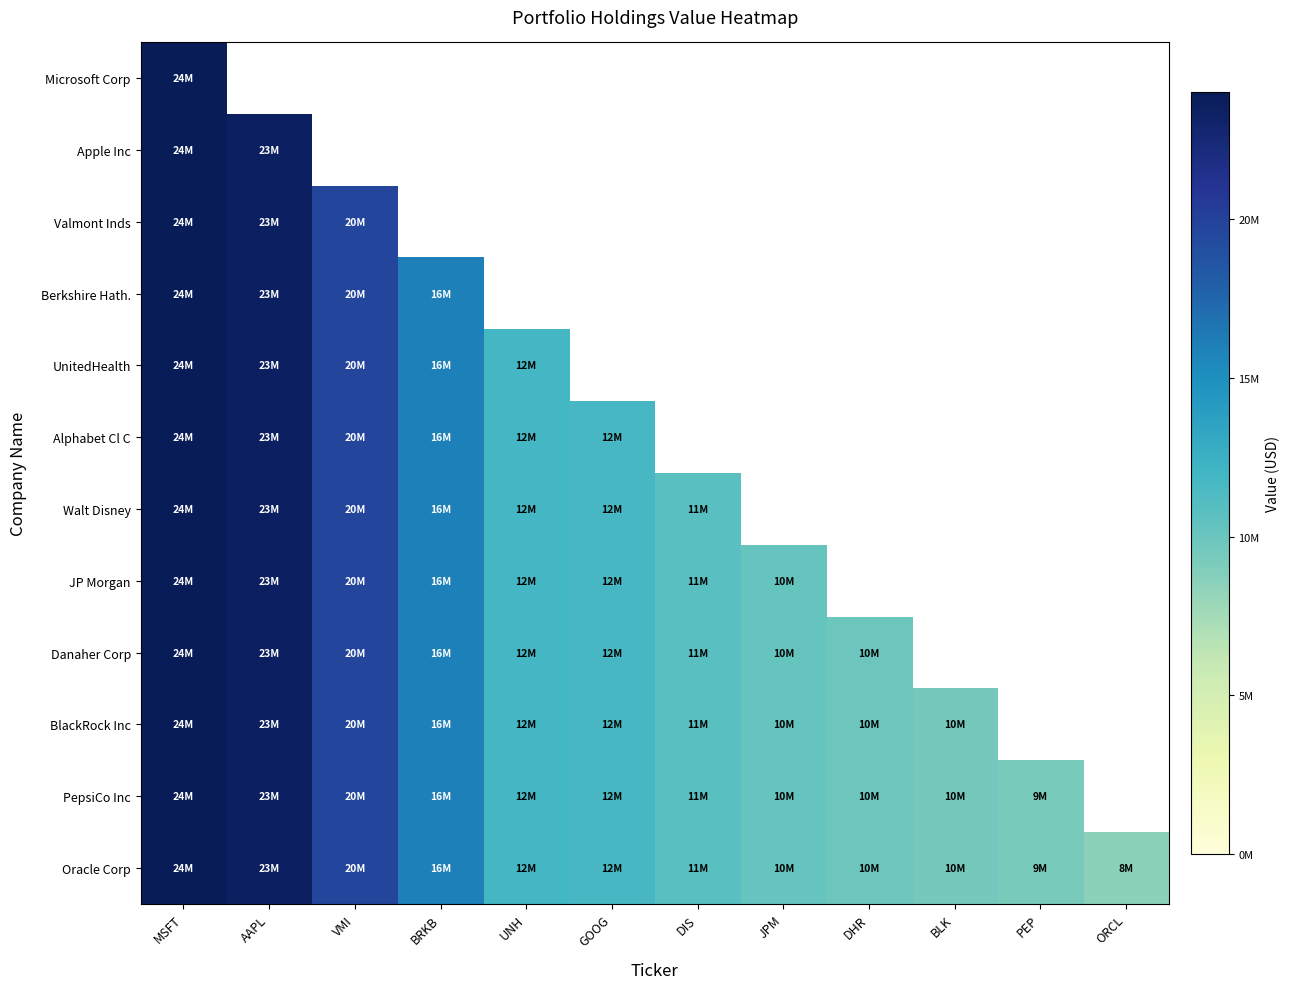

How many data points does each series have?

12